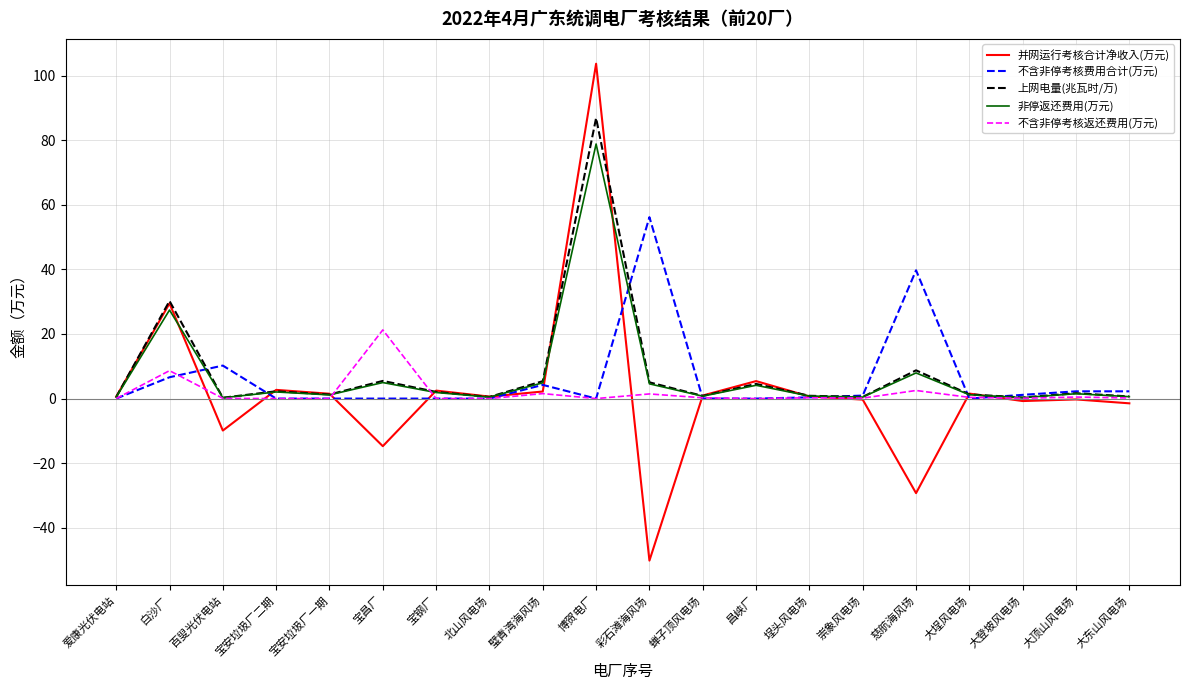

Is the value of 并网运行考核合计净收入(万元) at 宝昌厂 greater than the value of 不含非停考核返还费用(万元) at 白沙厂?

No